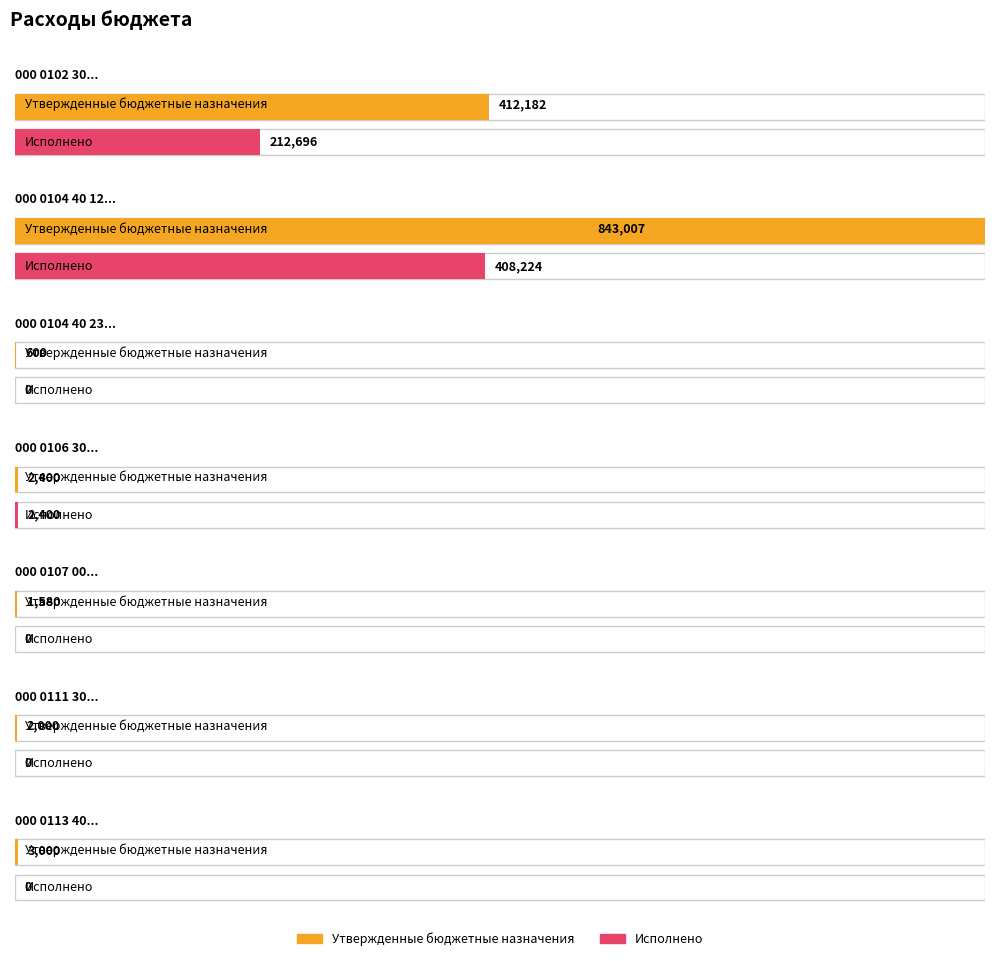

What is the label of the 1st bar from the left?

000 0102 30 0 00 80010